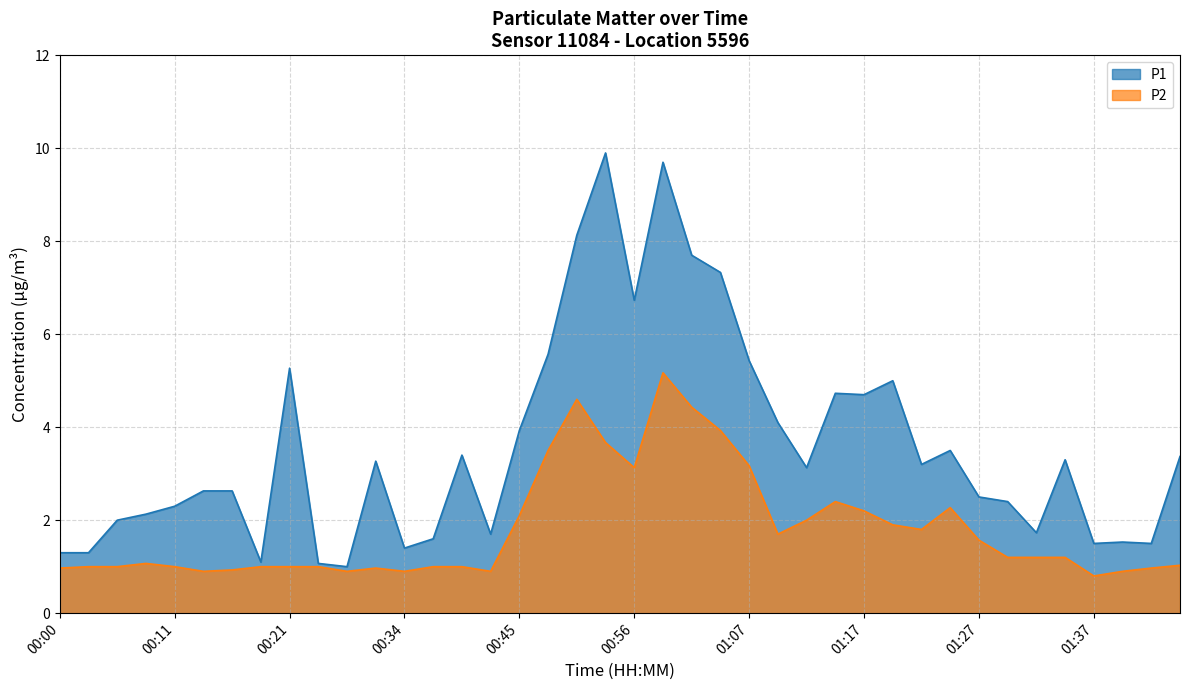

How many values in the P2 series exceed 1?

22